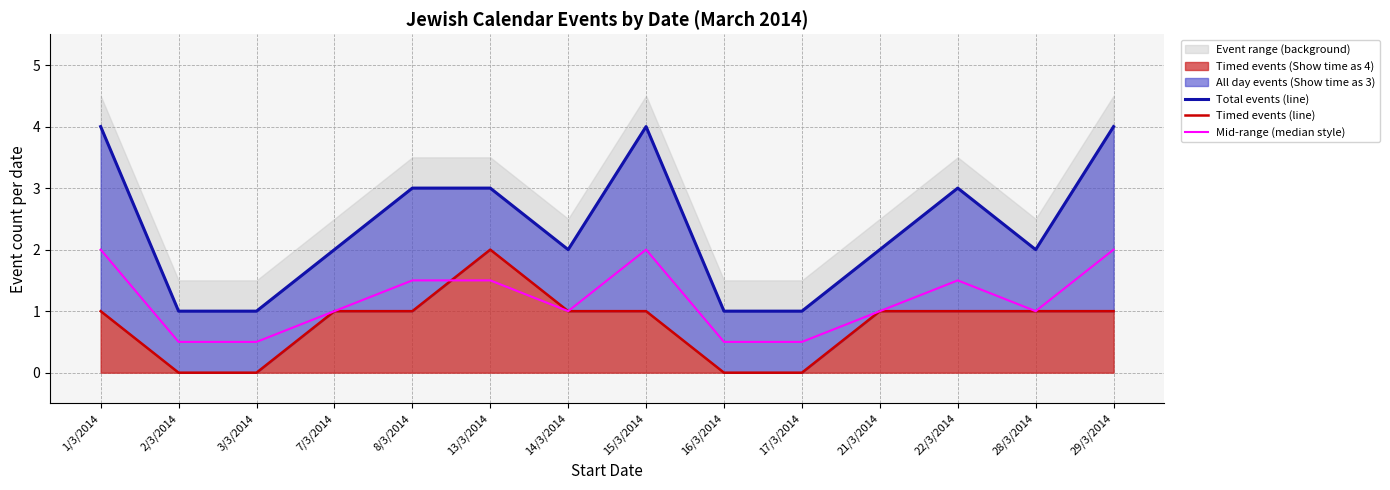

Rank the series by their average value, from lowest to highest.

Timed events (line), Mid-range (median style), Total events (line)